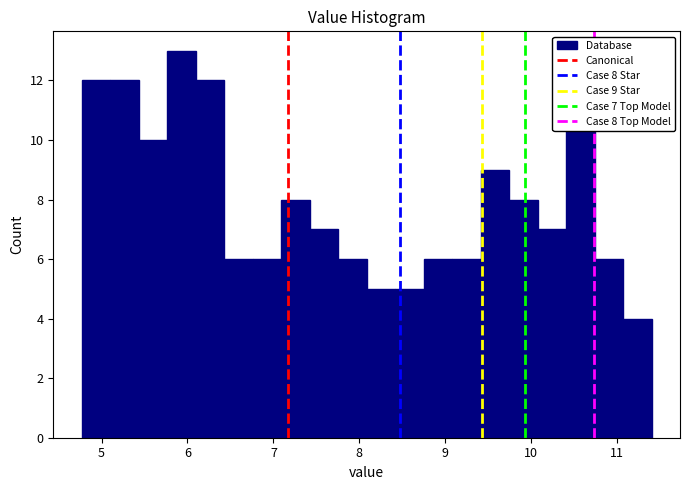

Around what value on the x-axis is the tallest bar? Give the approximate position of its centre, as read against the axis.

5.9